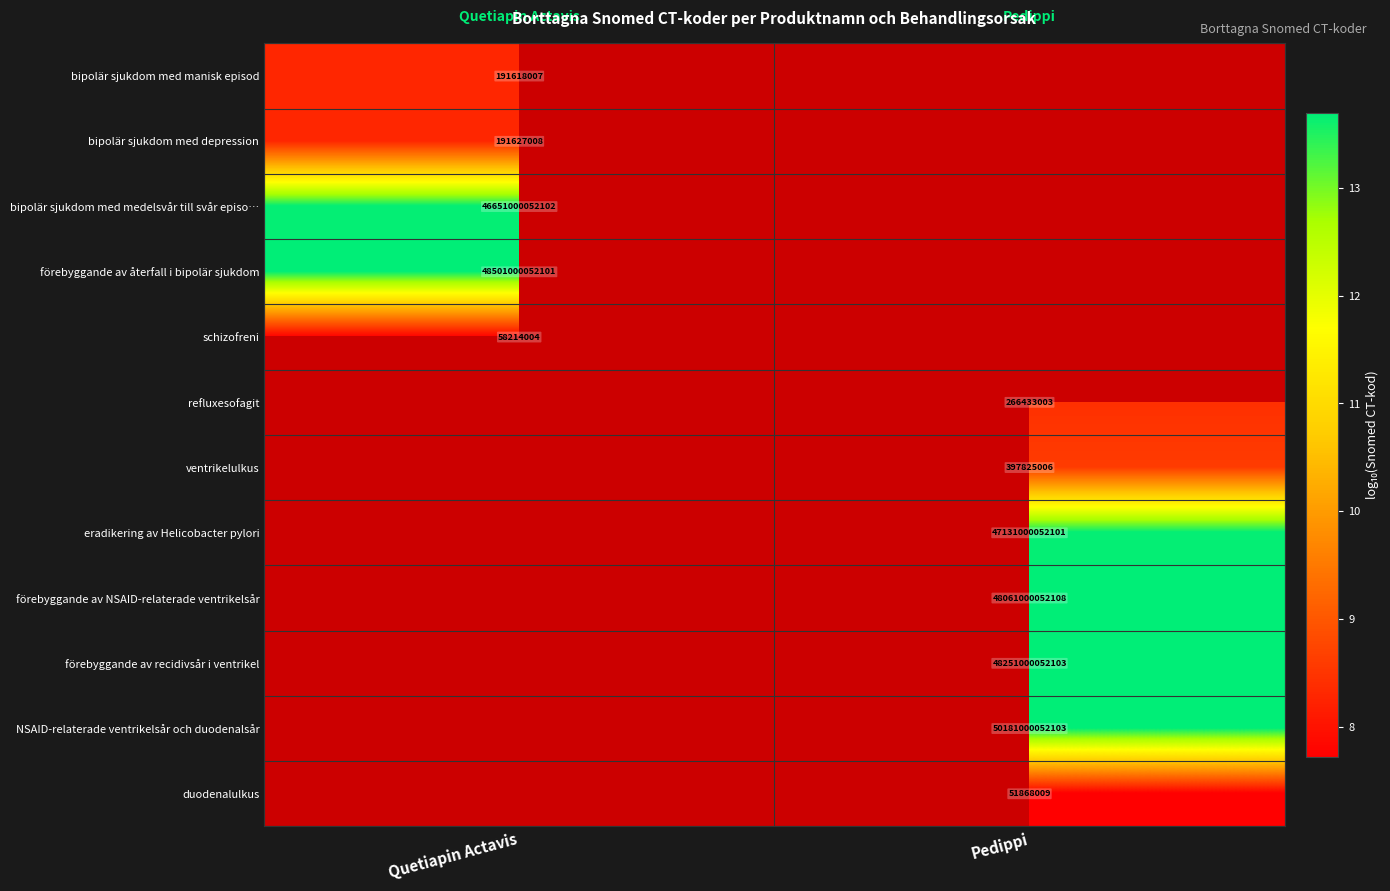

Is the value of ventrikelulkus at Pedippi greater than the value of refluxesofagit at Pedippi?

Yes